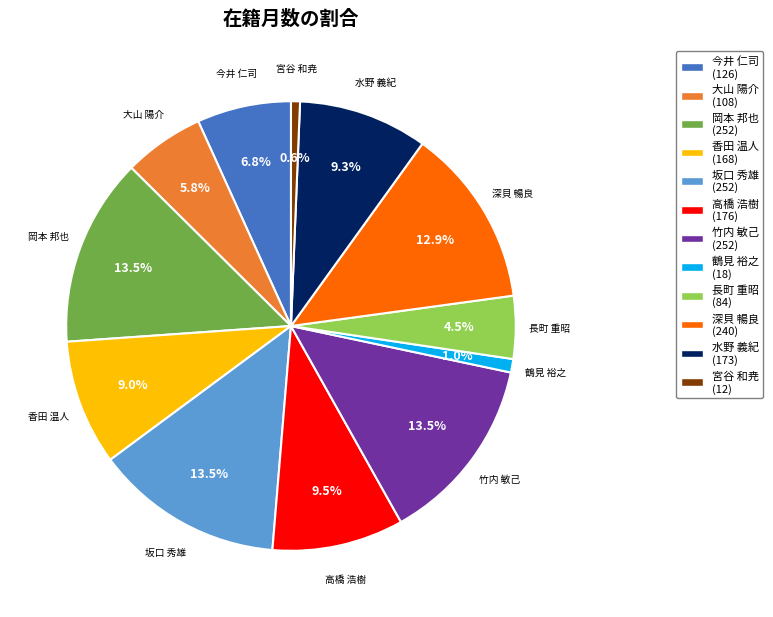

Is 鶴見 裕之 the majority of the pie?

No